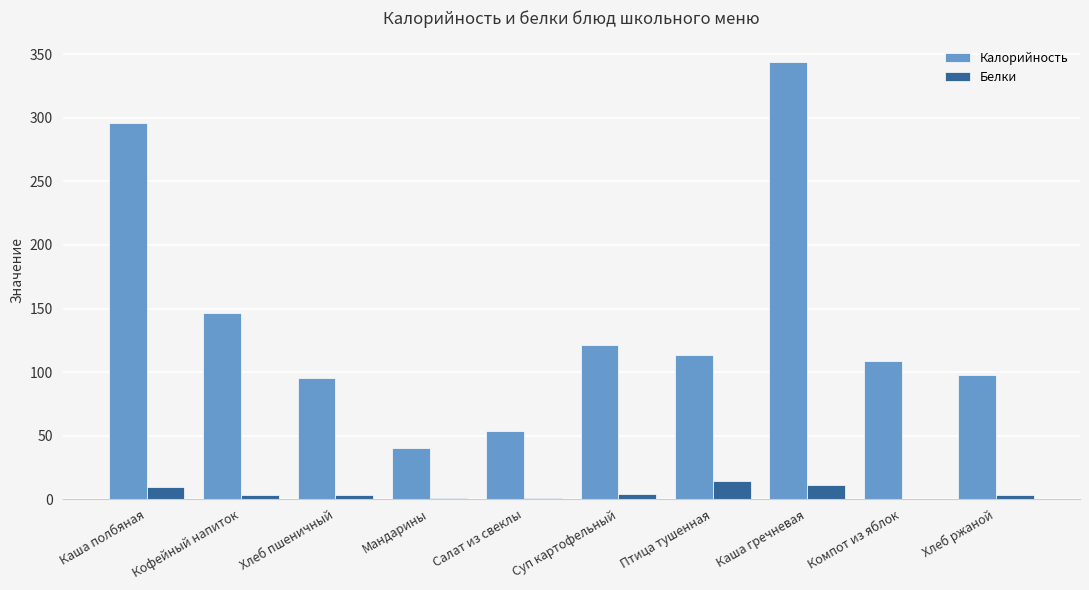

The Калорийность series shows 102.3 at Каша полбяная. True or false?

False